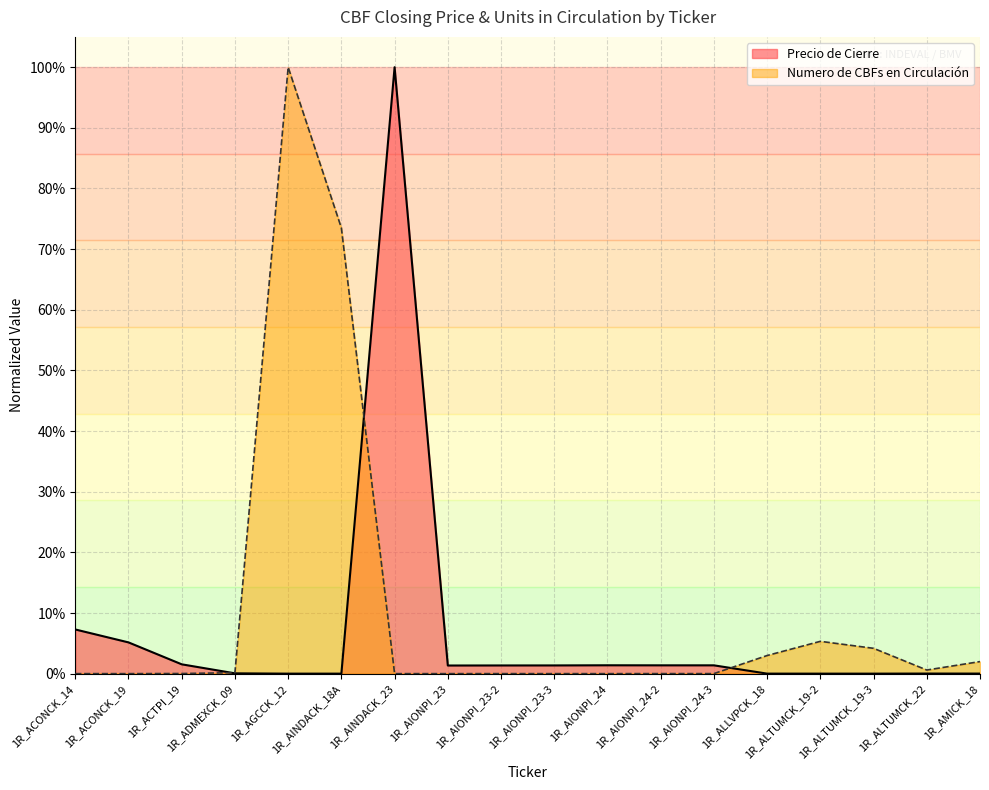

Between 1R_AINDACK_23 and 1R_AIONPI_23-3, which series saw the biggest shift?

Precio de Cierre